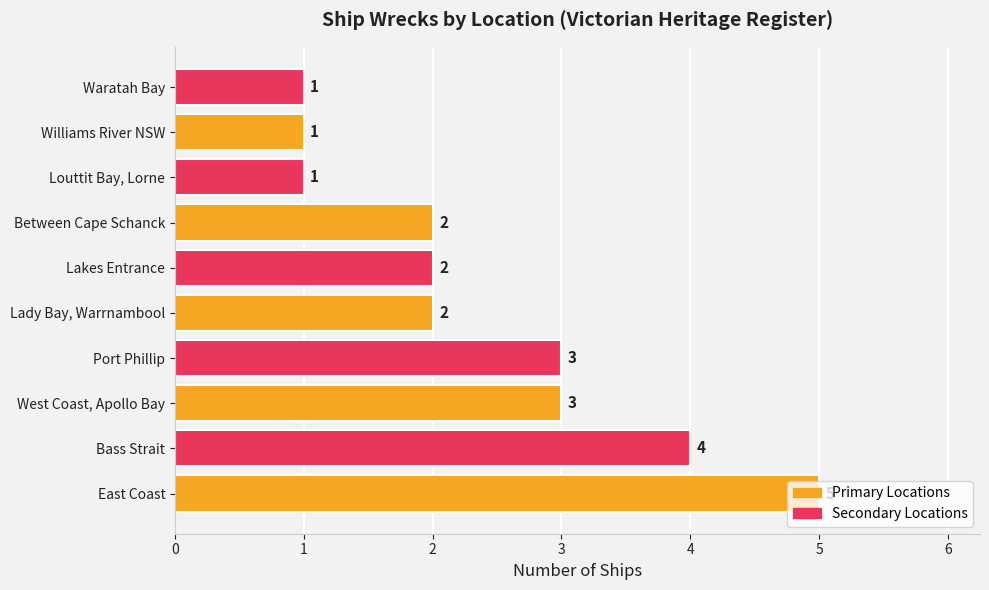

Which has a higher value, Lady Bay, Warrnambool or Williams River NSW?

Lady Bay, Warrnambool